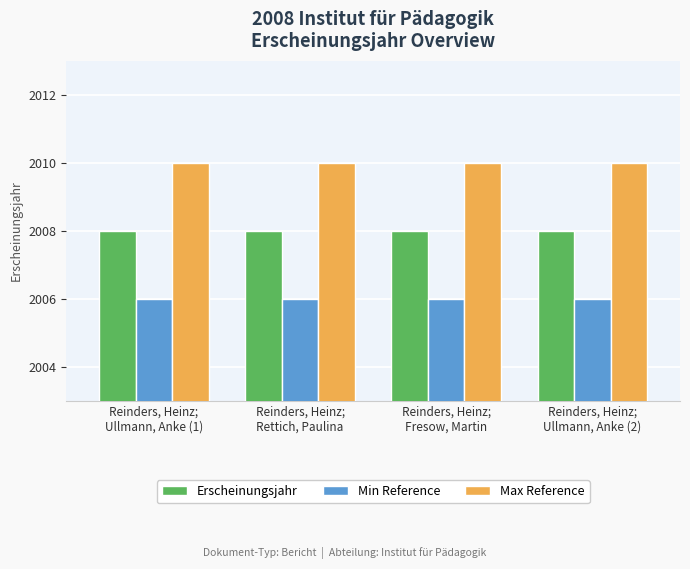

What is the minimum value for Erscheinungsjahr?

2008